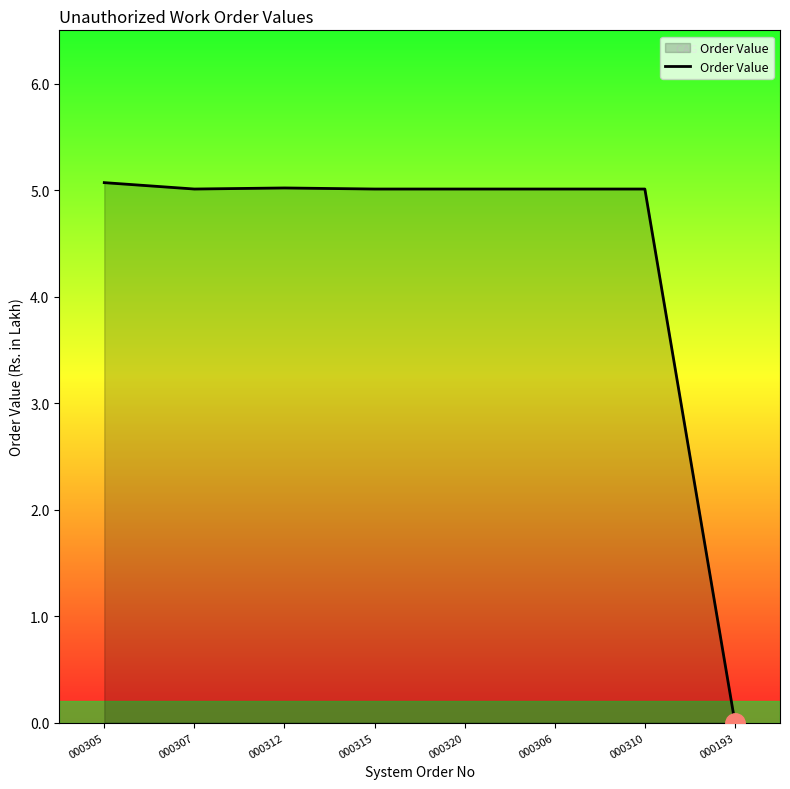

Reading right to left, transcribe all the data shown in this chart.

000193=0.0	000310=5.0	000306=5.0	000320=5.0	000315=5.0	000312=5.0	000307=5.0	000305=5.1